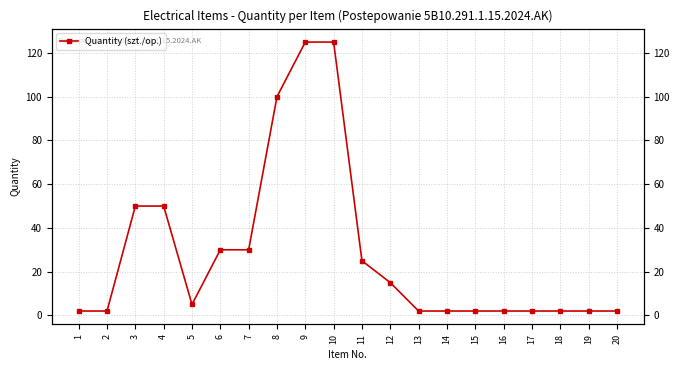

Is it true that the value at 15 is 3?

False